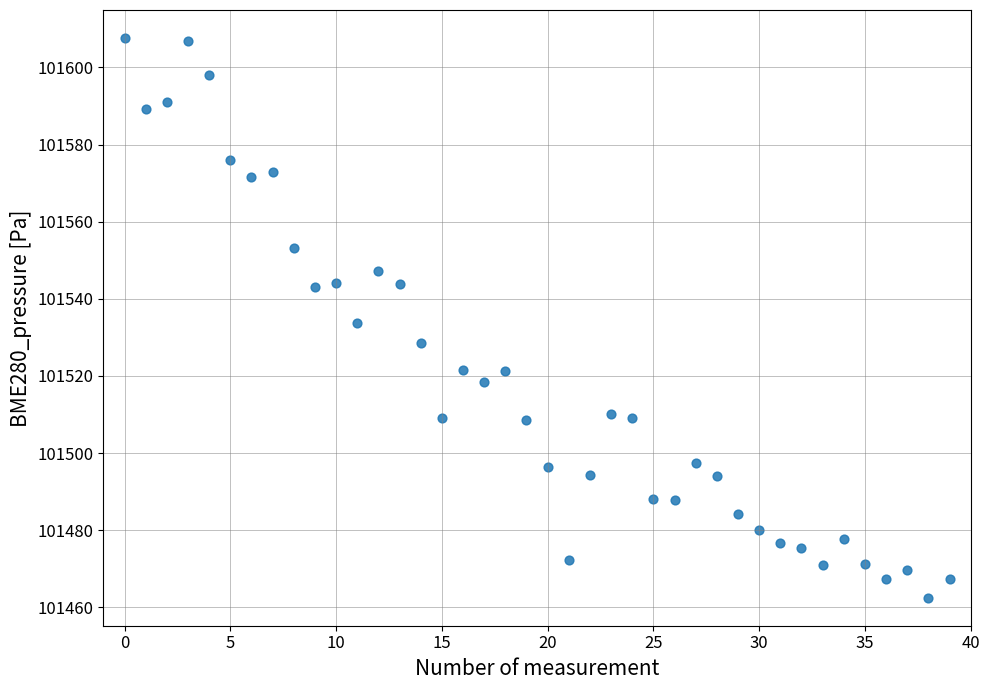

What is the range of Y values (max minus min)?

145.2